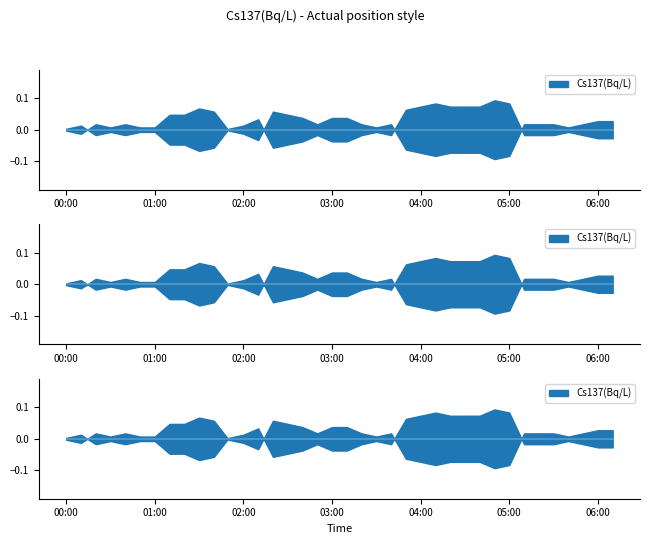

How many lines are shown in the chart?

1